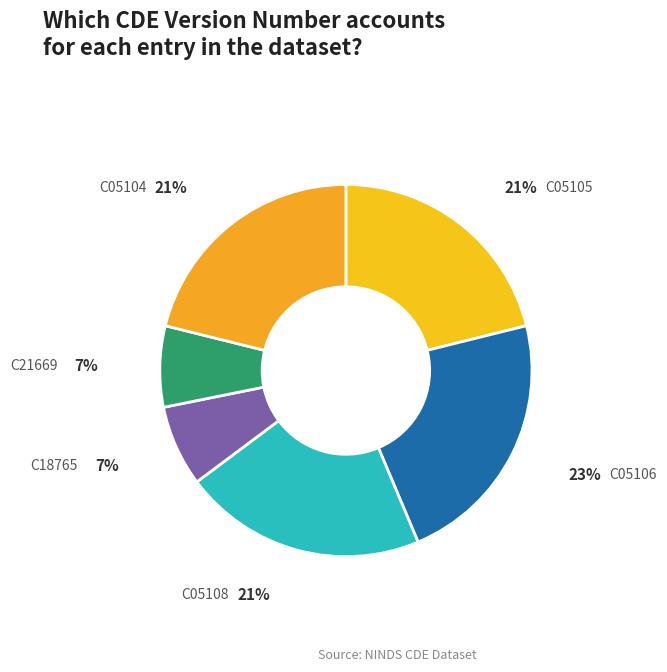

Does any single category account for the majority?

No